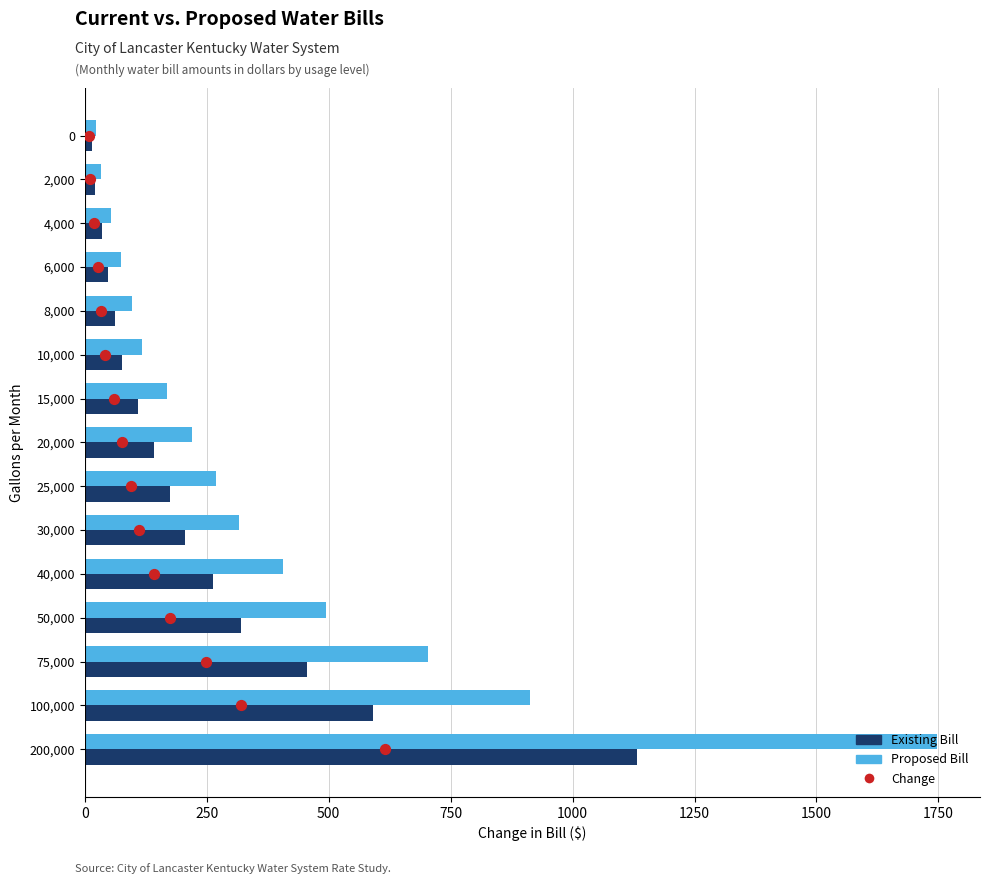

Which series has the largest Y range (max minus min)?

Proposed Bill